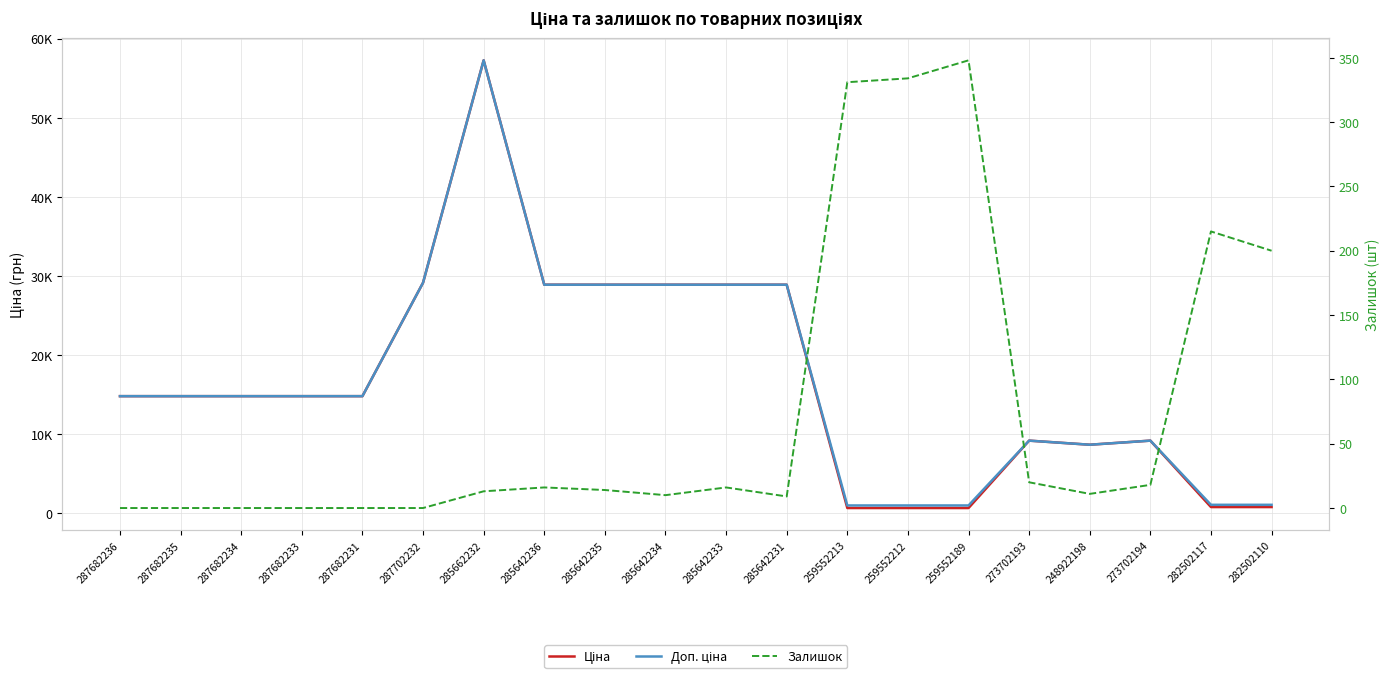

What are all the series names shown in the legend?

Ціна, Доп. ціна, Залишок